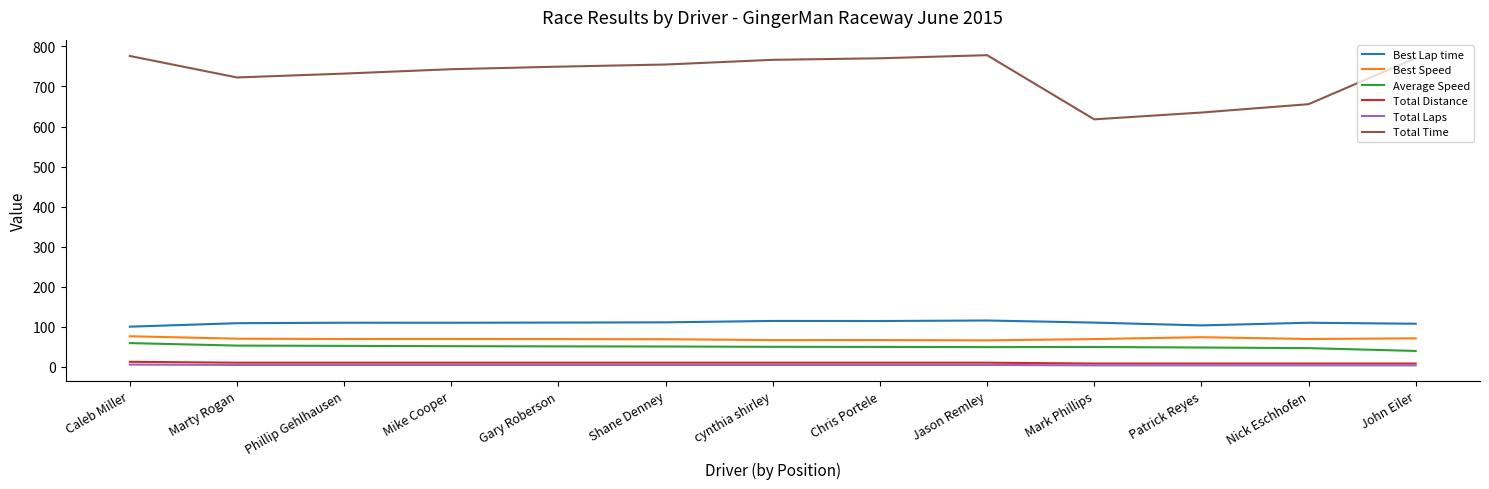

Is this an area chart (filled region under the line)?

No